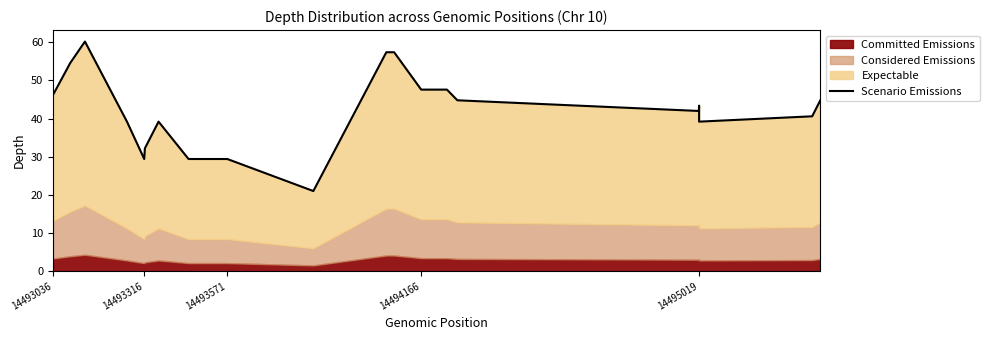

True or false: there are more than 0 points higher than both neighbors.

True